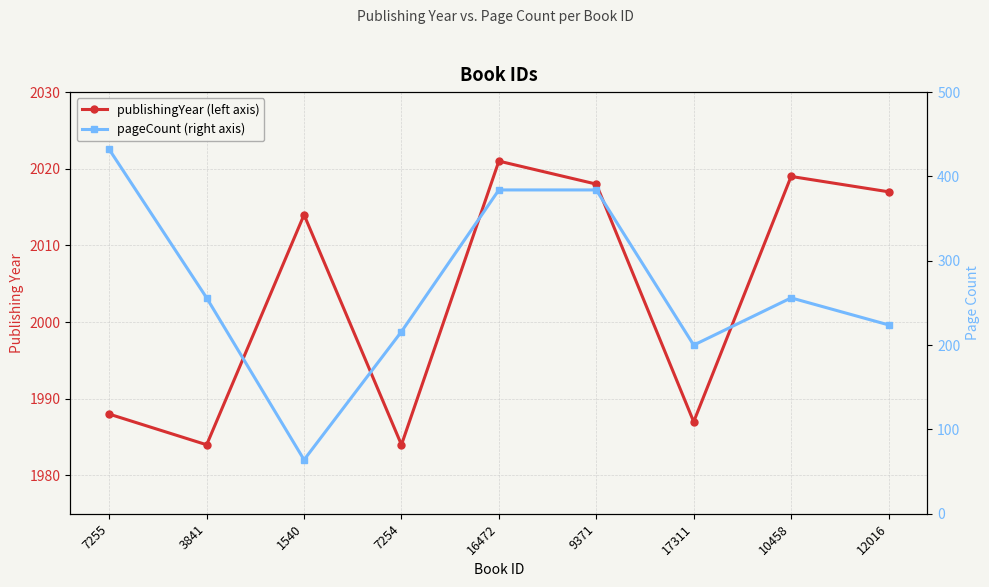

What is the difference between the highest and lowest values at 9371?

1634